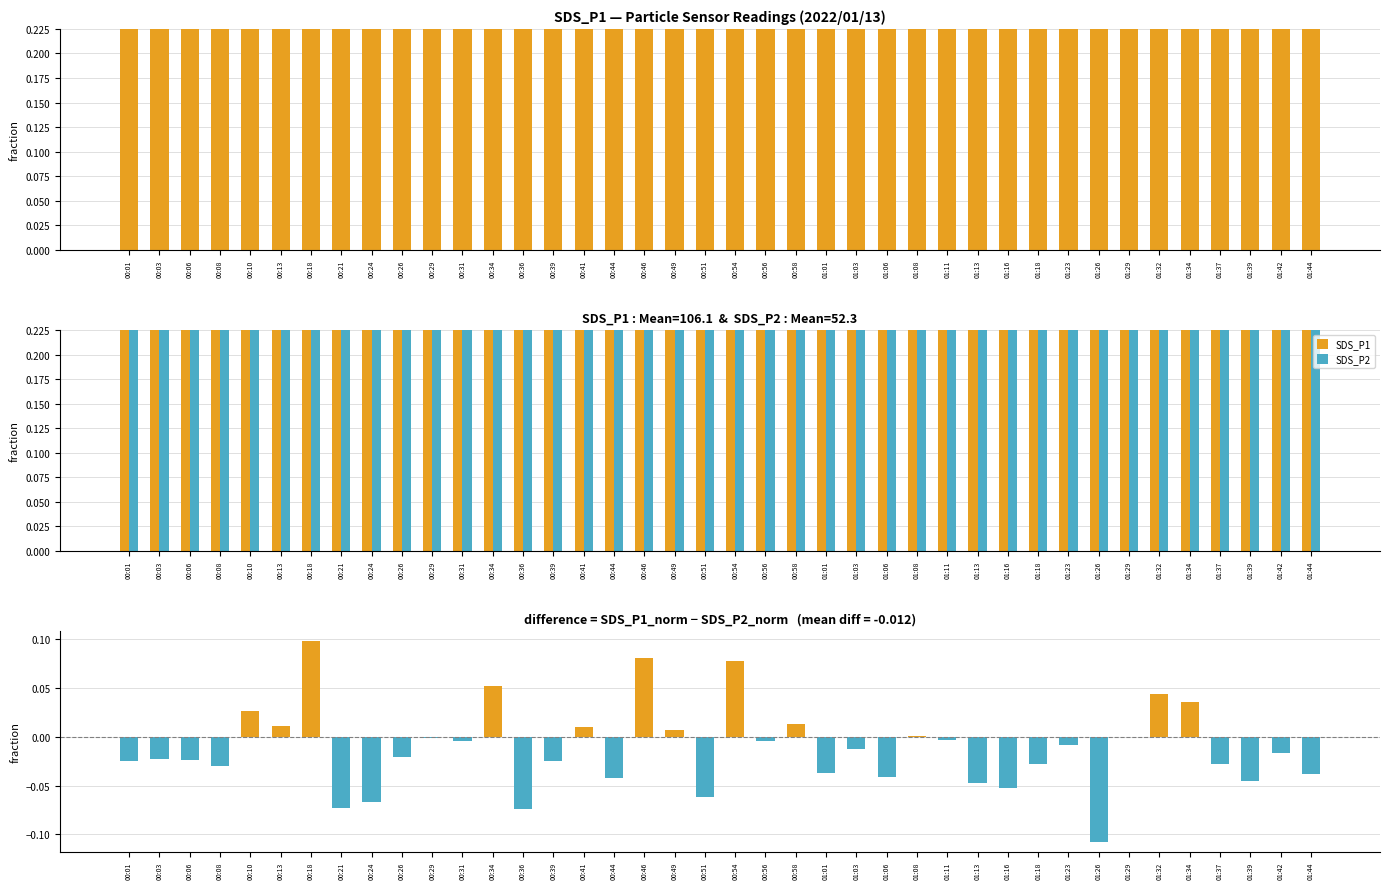

What is the minimum value shown in the chart?

-0.1